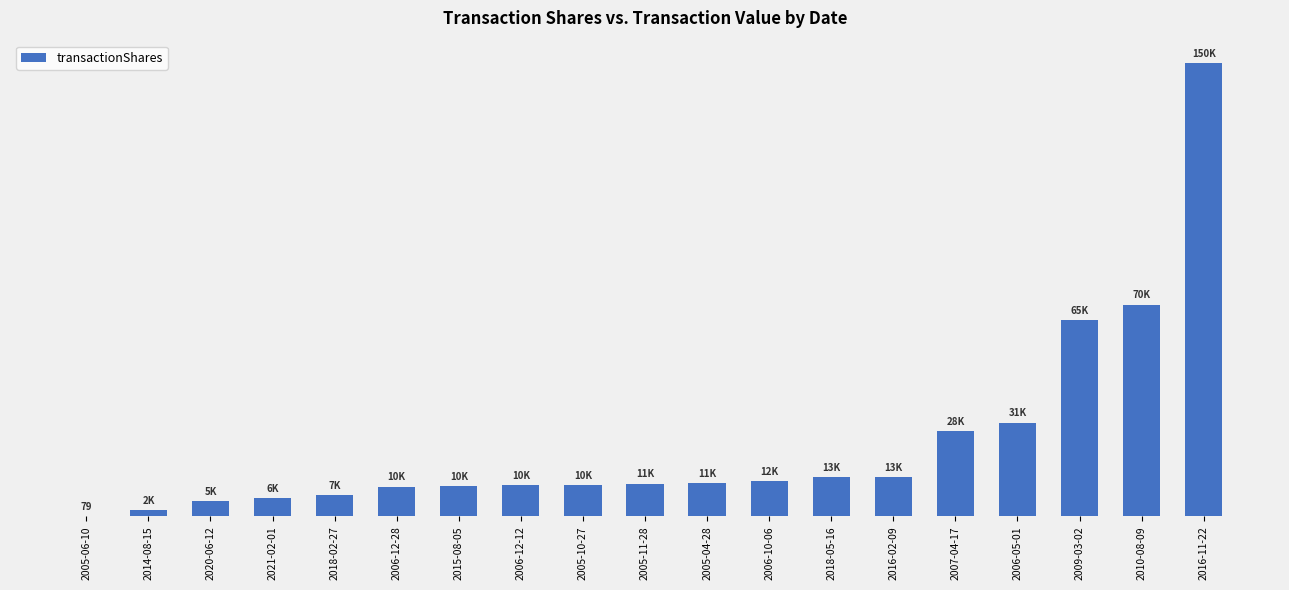

What is the label of the 7th bar from the left?

2015-08-05